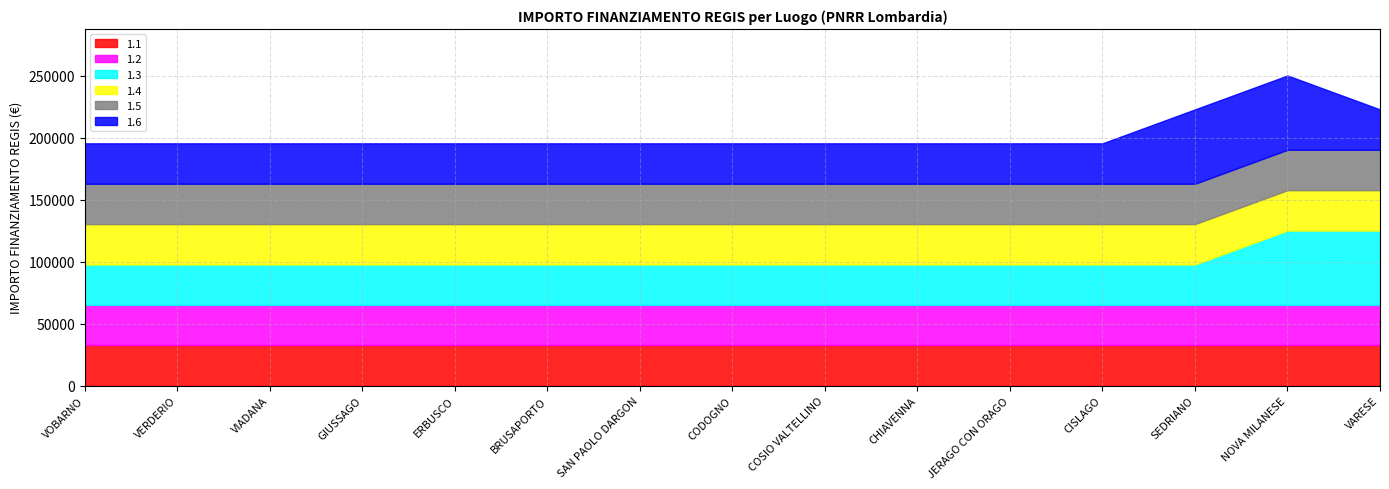

What is the average value of the 1.6 series?

36239